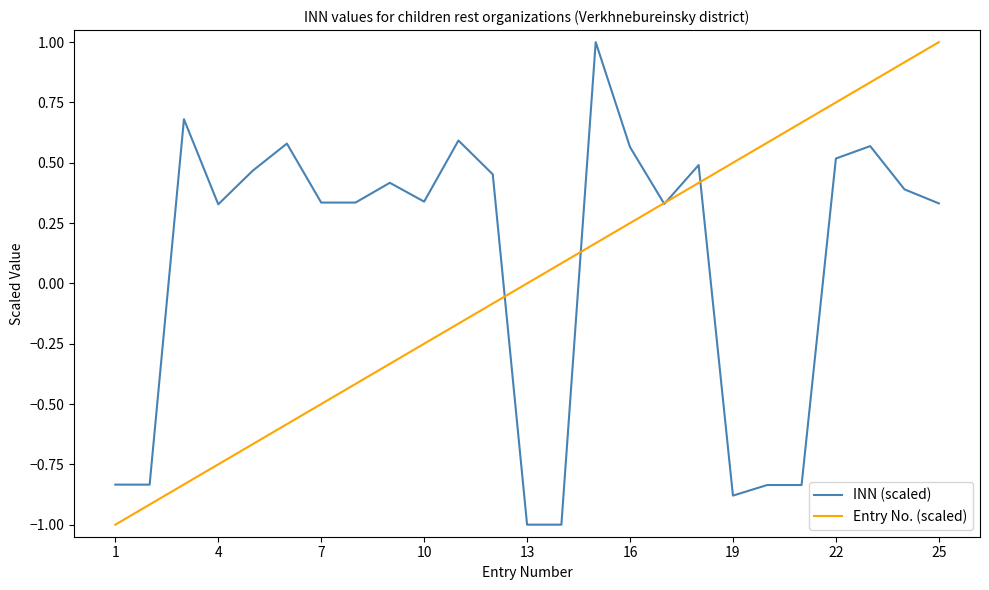

Rank the series by their average value, from highest to lowest.

INN (scaled), Entry No. (scaled)